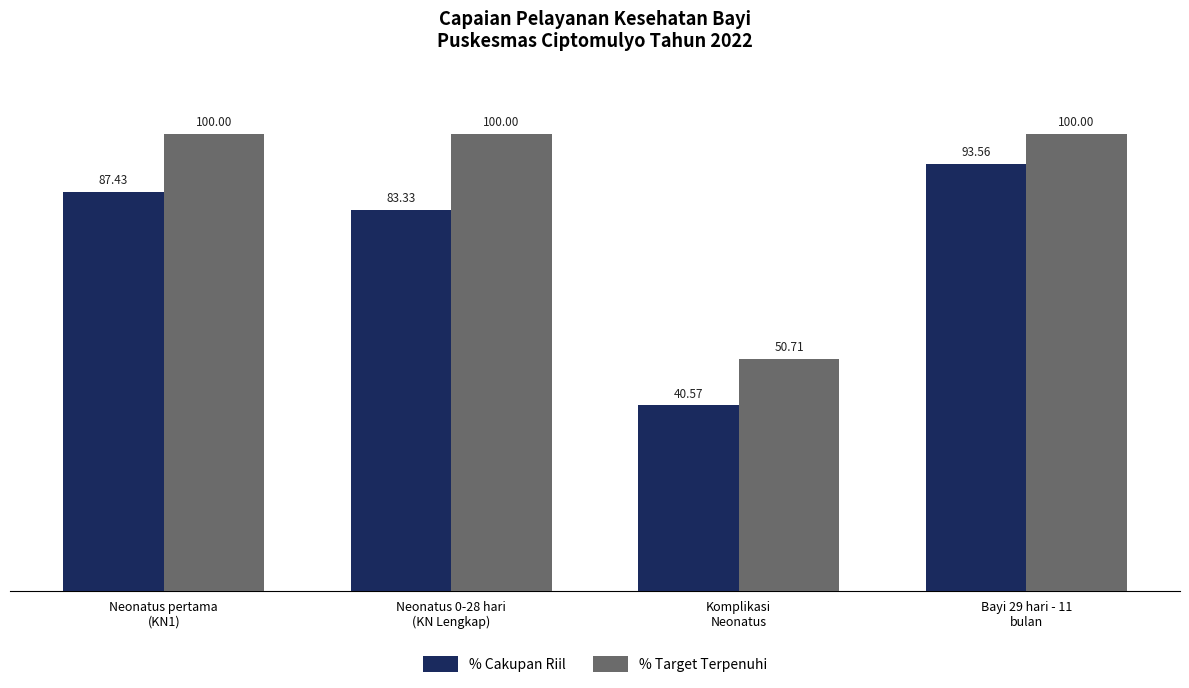

Where does the % Cakupan Riil series first go above 87?

Neonatus pertama
(KN1)